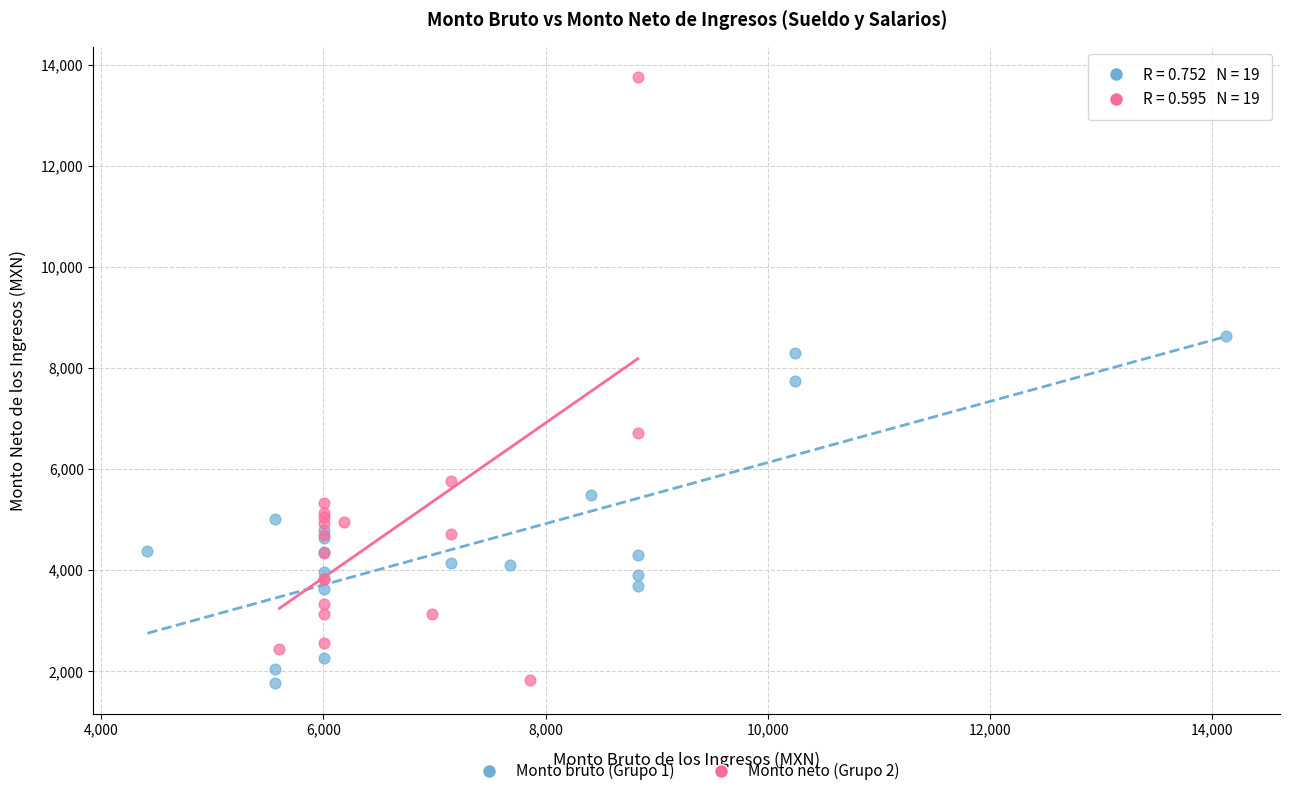

Which series has the largest Y range (max minus min)?

Monto neto (Grupo 2)